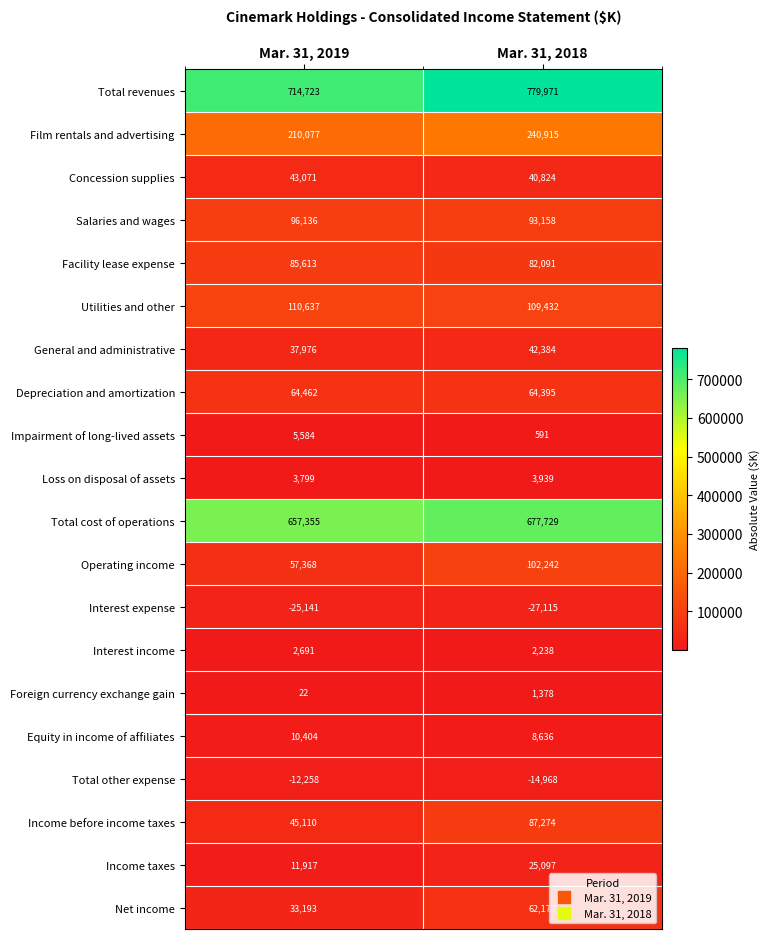

What is the total value across all series at Mar. 31, 2019?

2152739